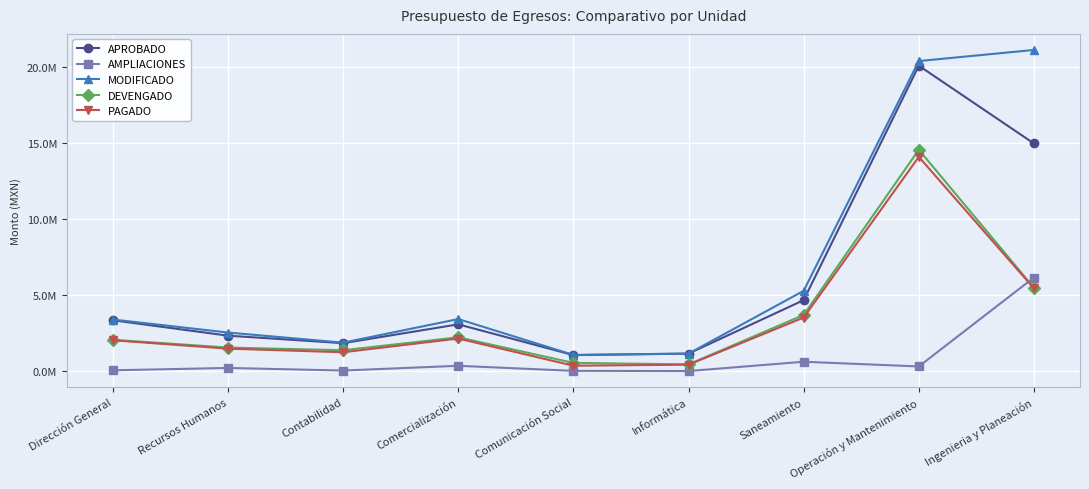

True or false: DEVENGADO and MODIFICADO intersect in this chart.

False